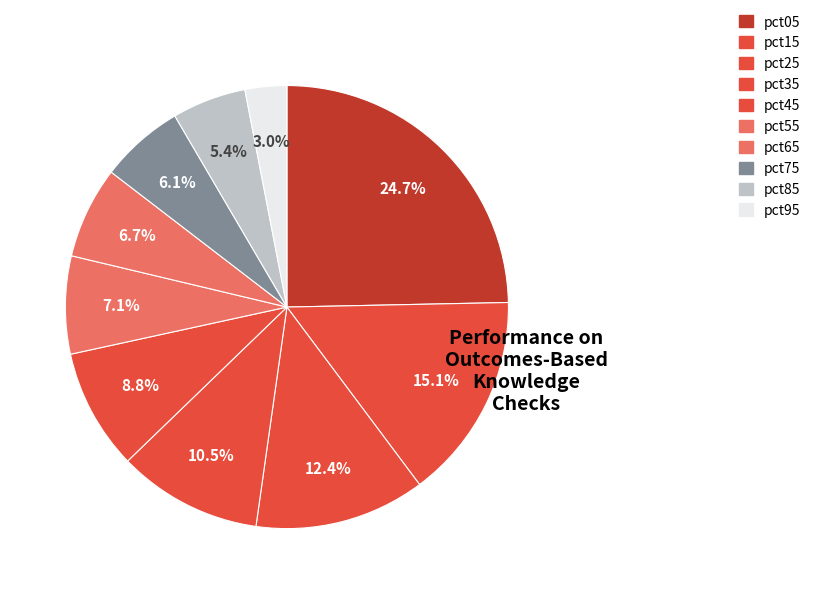

True or false: pct25 accounts for 12% of the total.

True